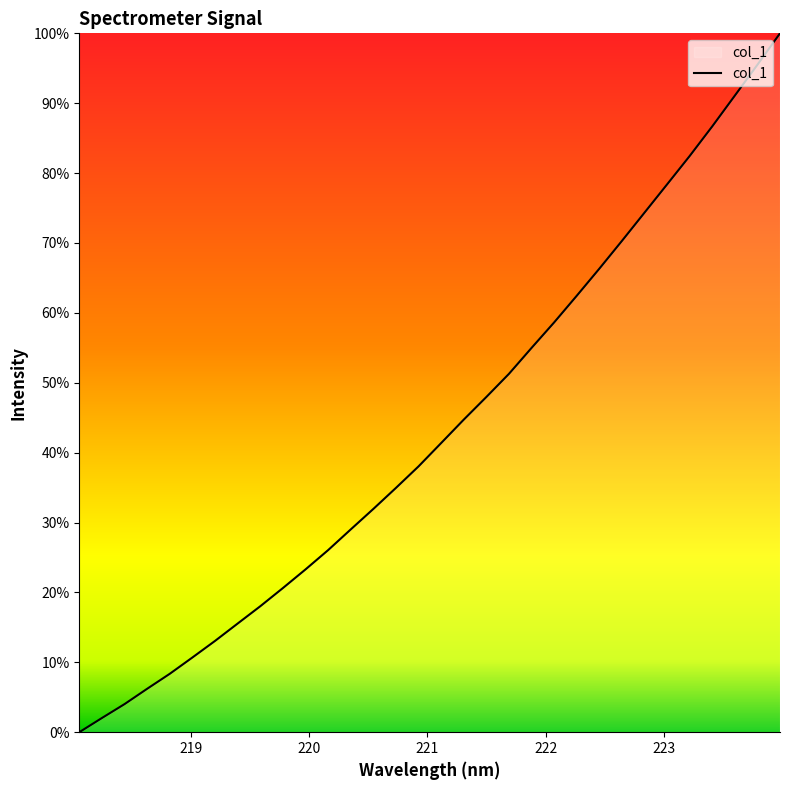

What is the maximum value shown in the chart?

100.0